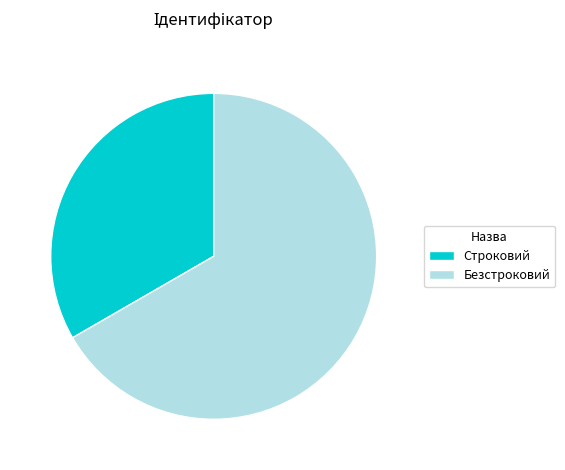

What is the ratio of the value at Строковий to the value at Безстроковий?

0.5